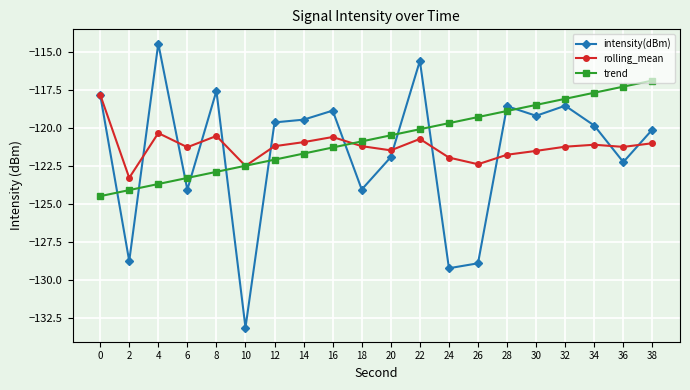

How many lines are shown in the chart?

3